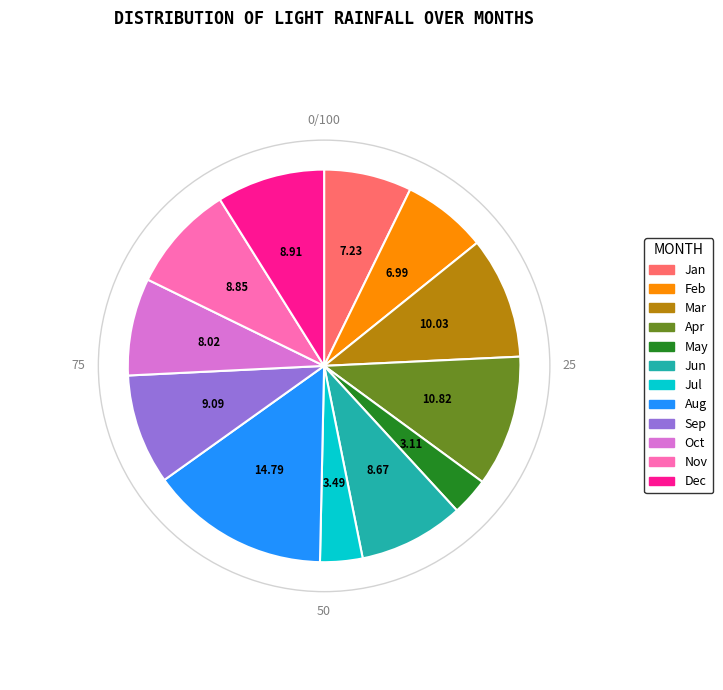

Is there a majority slice in this chart?

No